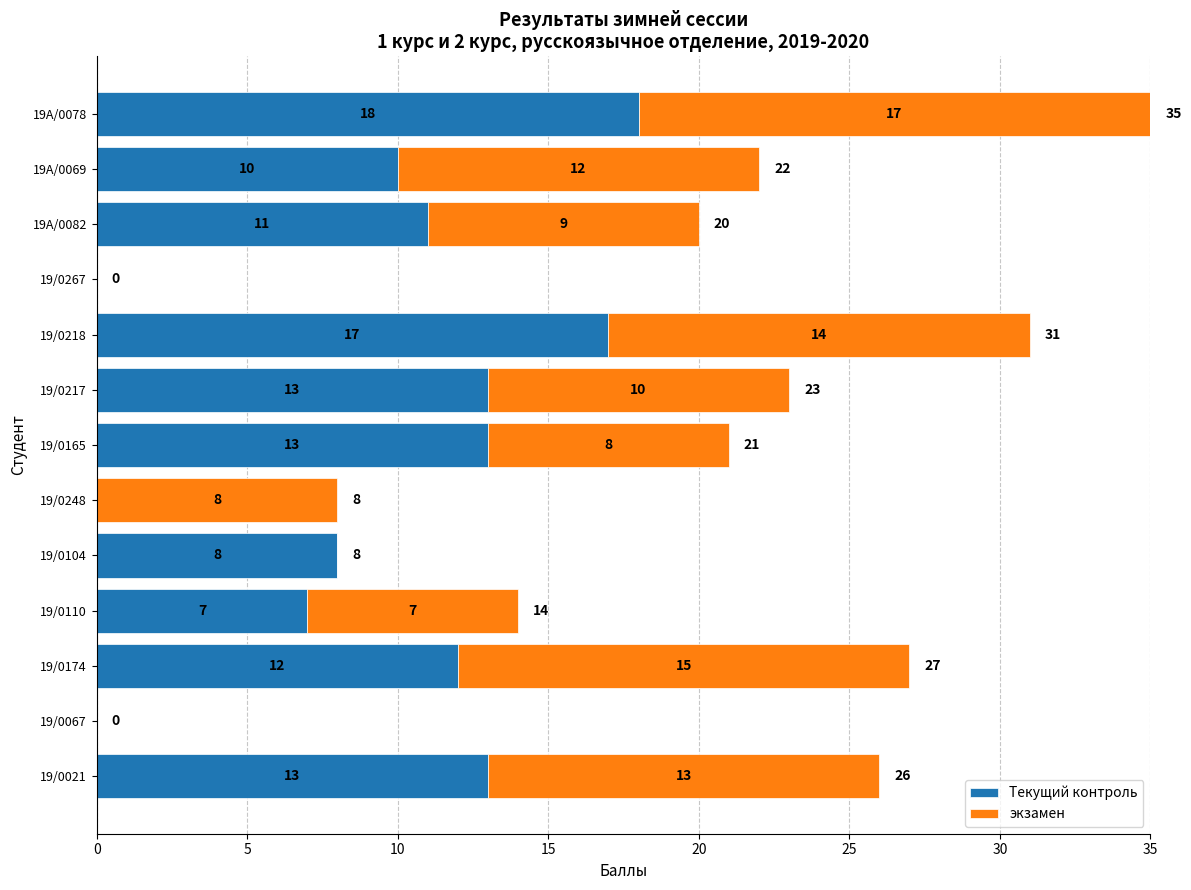

What is the highest value of the Текущий контроль series?

18